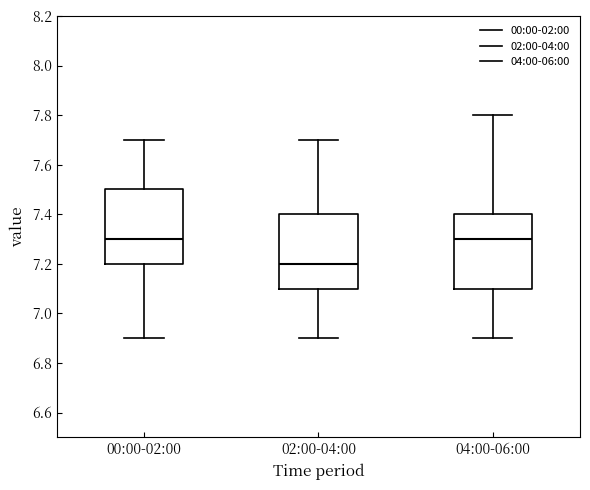

Reading left to right, read every box against the y-axis: the position of its median line, the range the box covers, and the ends of its whiskers. The values are not printed on the chart, so give them approximately, as read against the axis.

00:00-02:00: median 7.3, box 7.2 to 7.5, whiskers 6.9 to 7.7
02:00-04:00: median 7.2, box 7.1 to 7.4, whiskers 6.9 to 7.7
04:00-06:00: median 7.3, box 7.1 to 7.4, whiskers 6.9 to 7.8